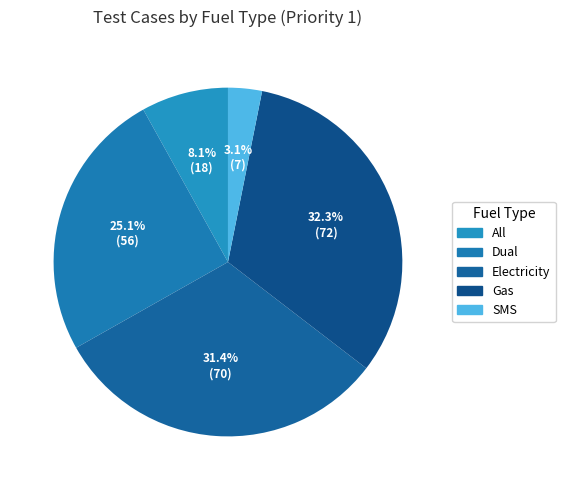

Combined, what portion of the pie is SMS and All?

11.2%